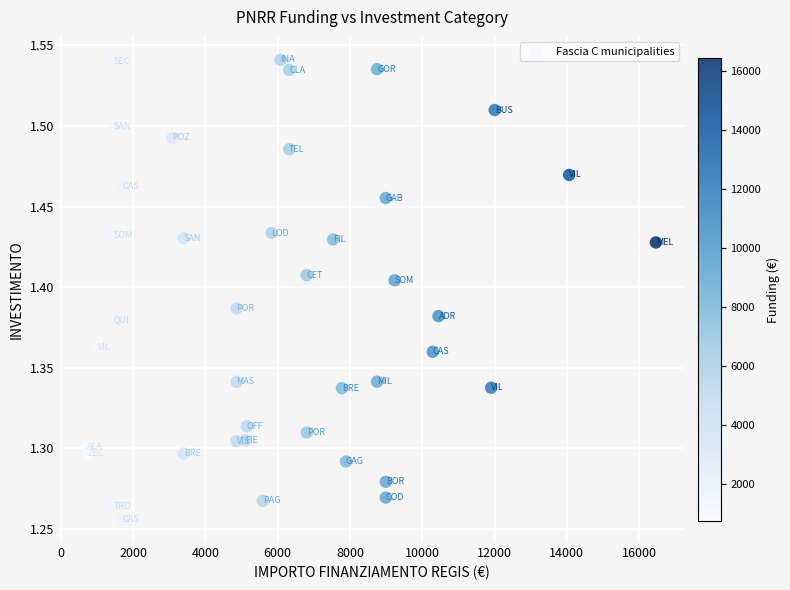

What is the range of Y values (max minus min)?

0.3